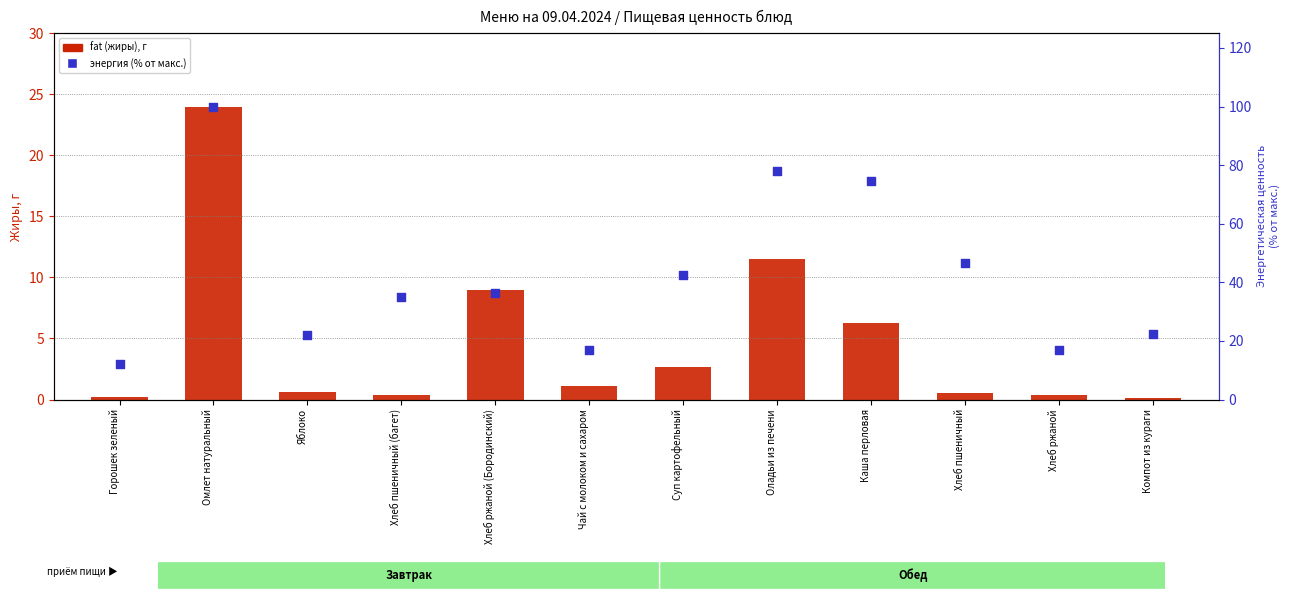

Is the value of energy (% of max) at Хлеб ржаной (Бородинский) greater than the value of fat at Омлет натуральный?

Yes